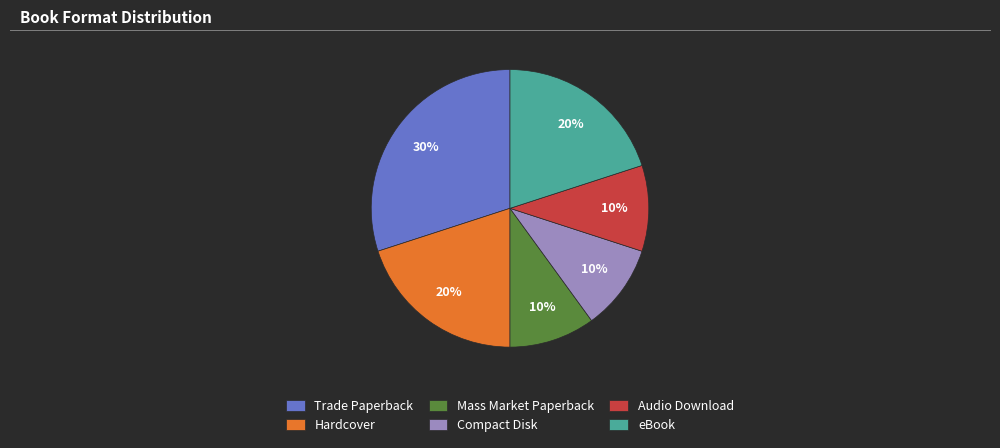

How many slices are in this pie chart?

6